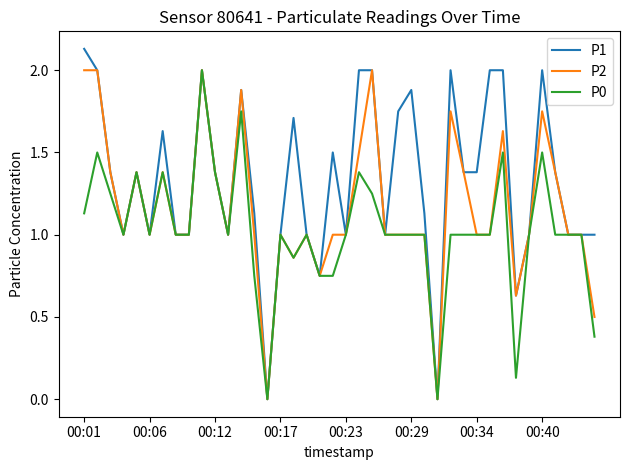

Which series has the largest total across all categories?

P1